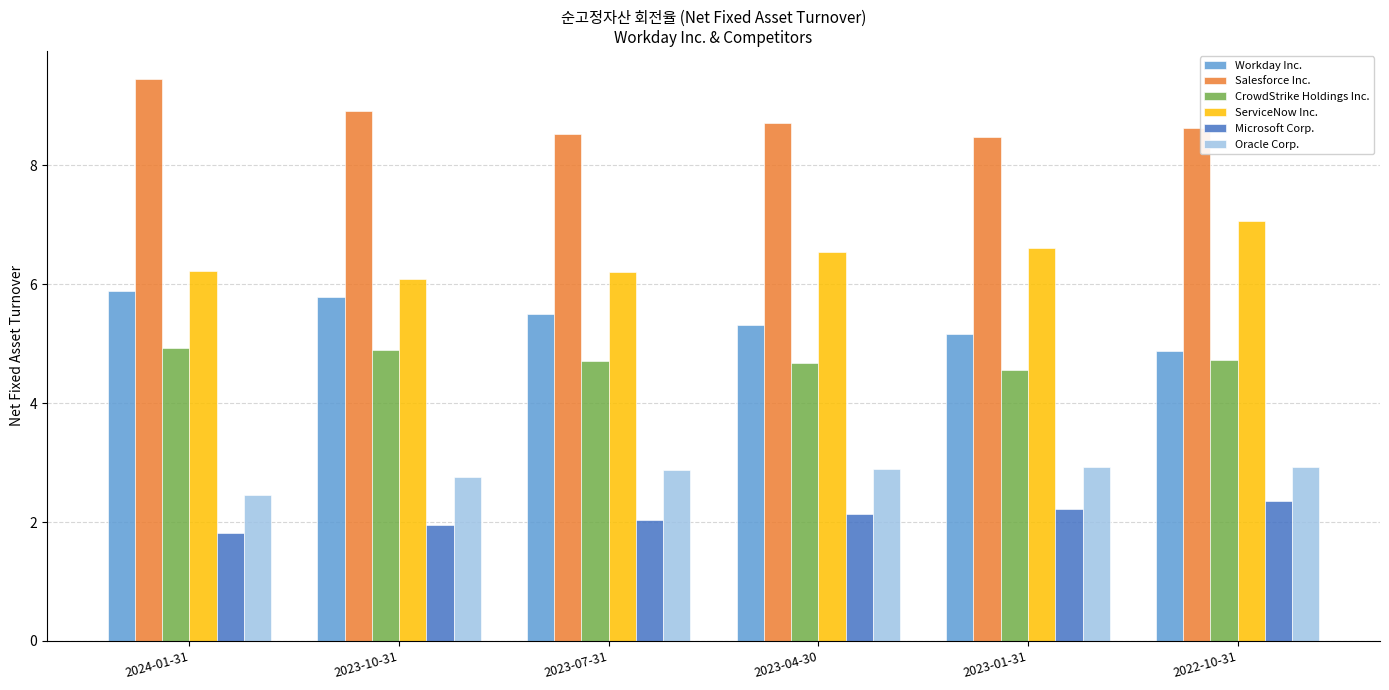

How many data points does each series have?

6